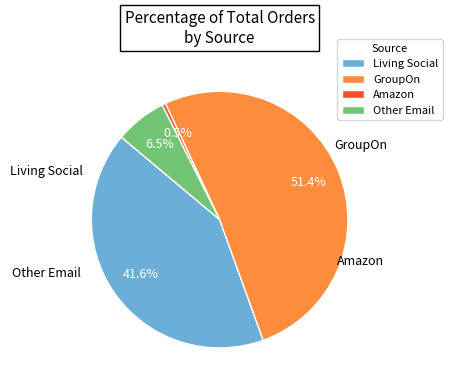

What is the total percentage of Living Social and Other Email?

48.1%